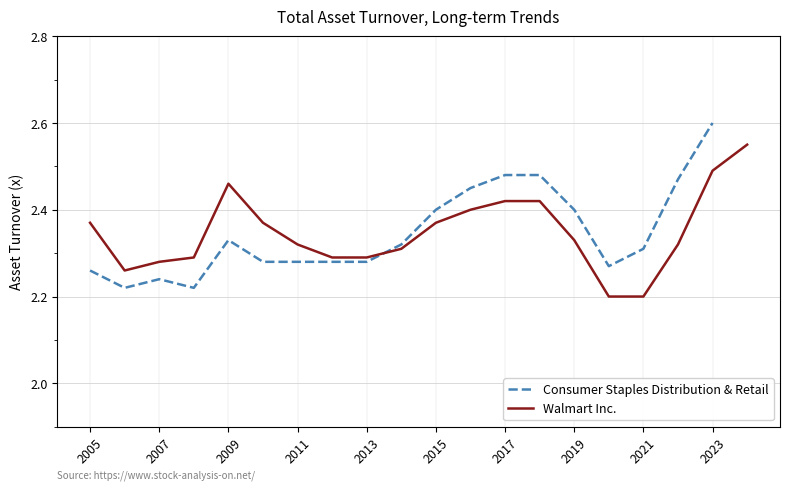

What is the average value?

2.3